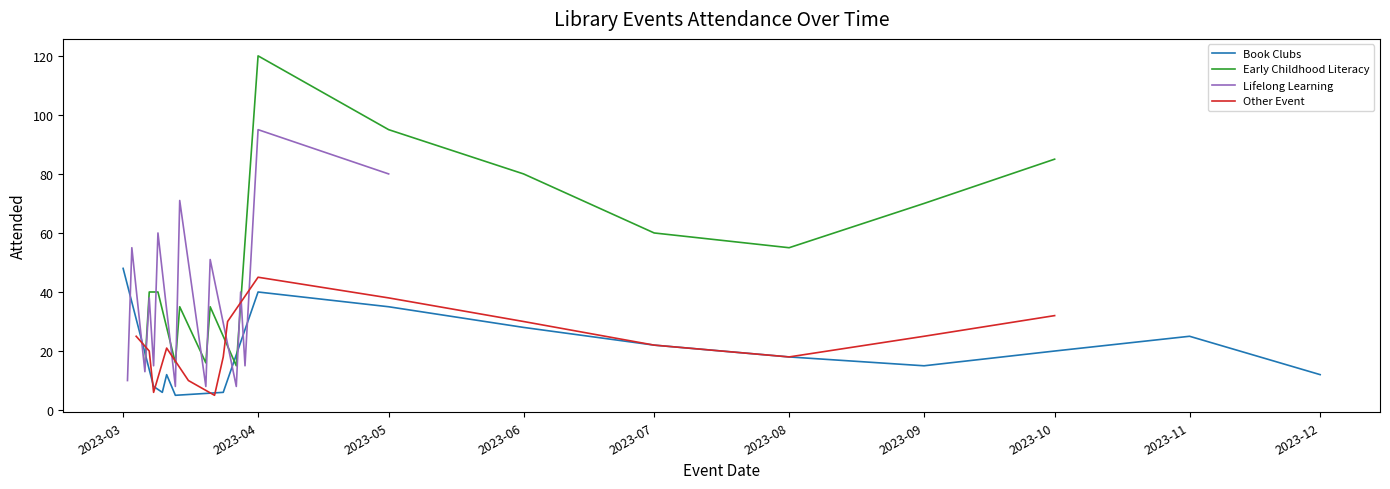

The Book Clubs series shows 6 at 2023-10. True or false?

False